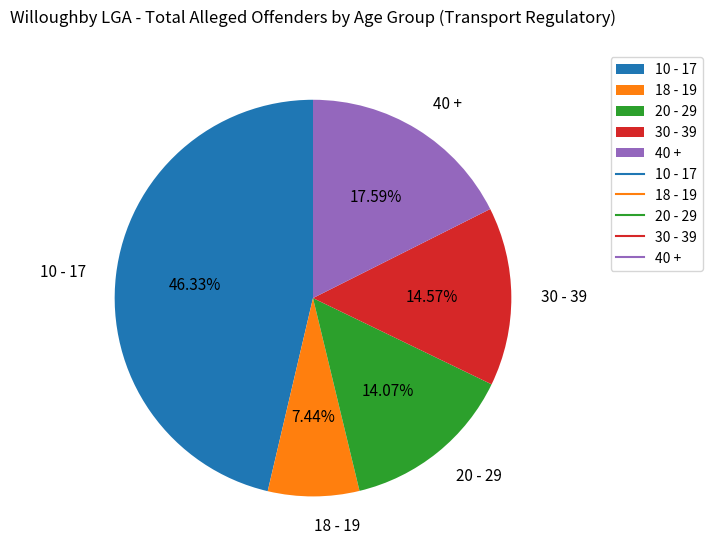

What portion of the pie excludes 30 - 39?

85.4%